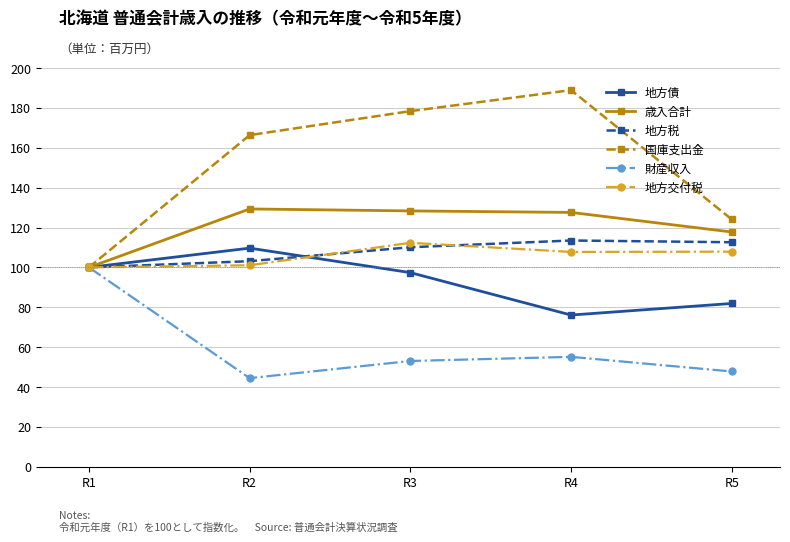

Which series has the largest range (max minus min)?

国庫支出金